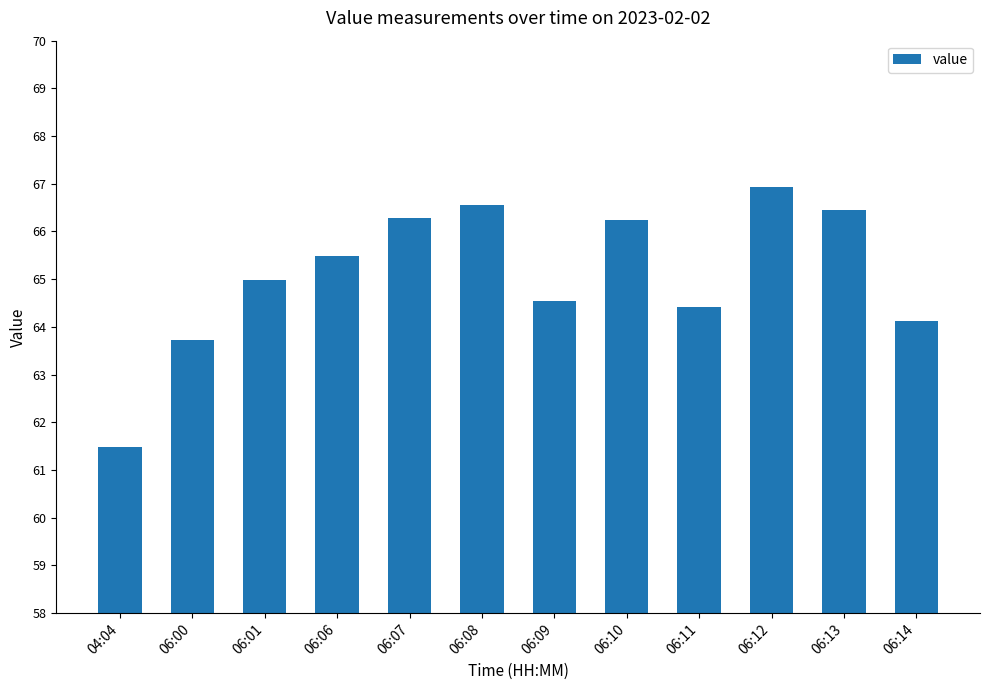

What is the change in value from 04:04 to 06:11?

+2.9